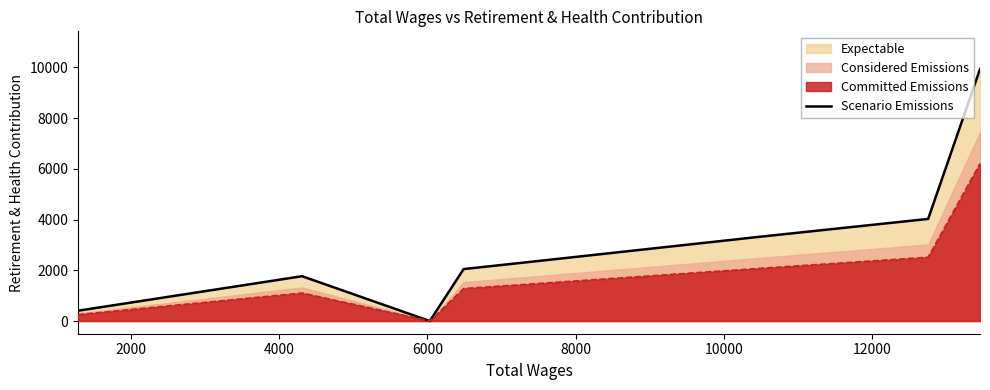

Which has a higher value, 12000 or 10000?

12000